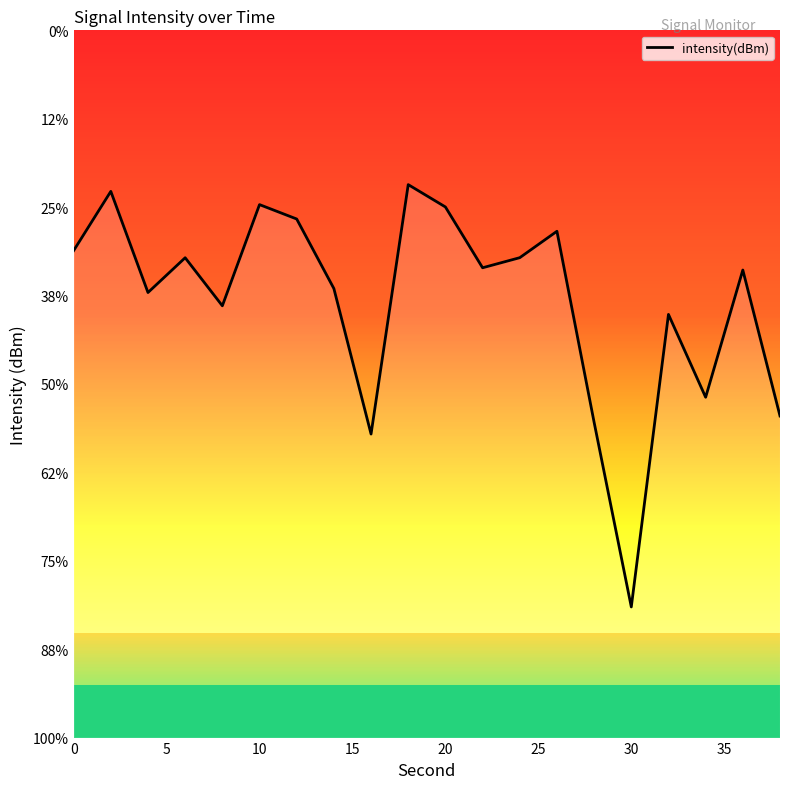

How many lines are shown in the chart?

1